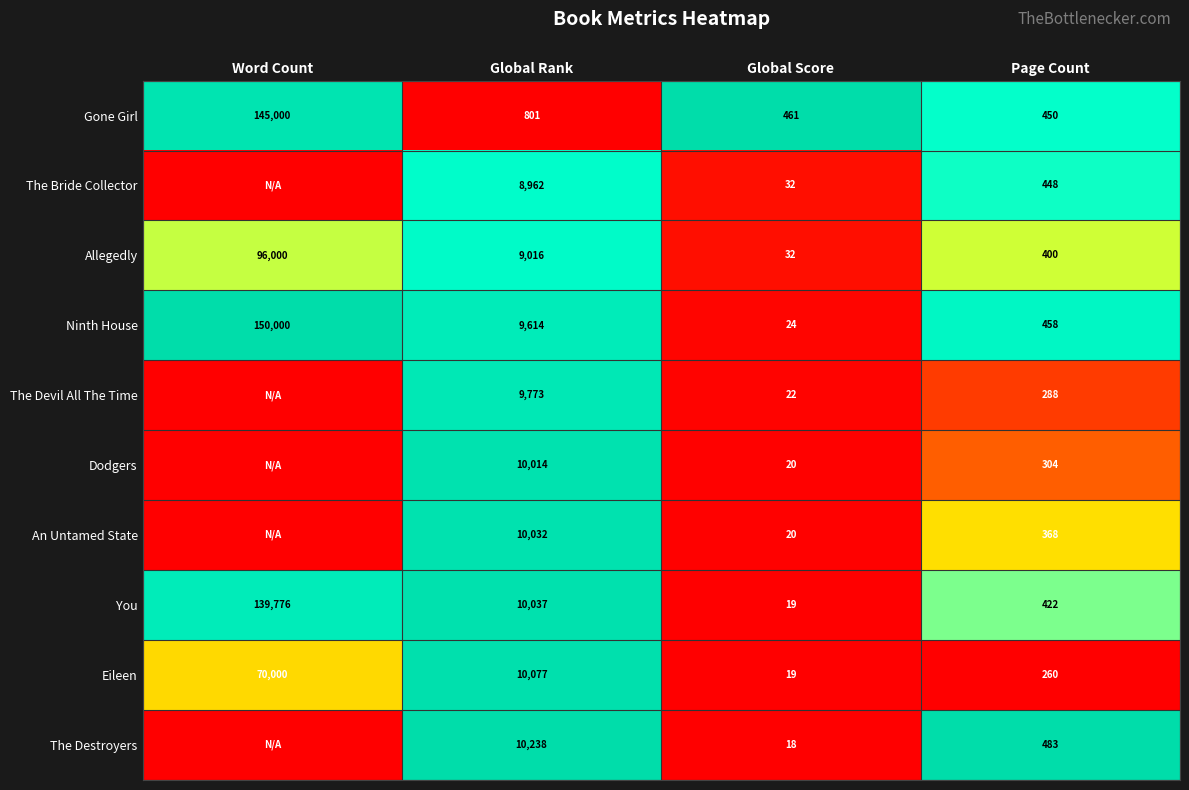

How many data points in You are less than 10037?

2